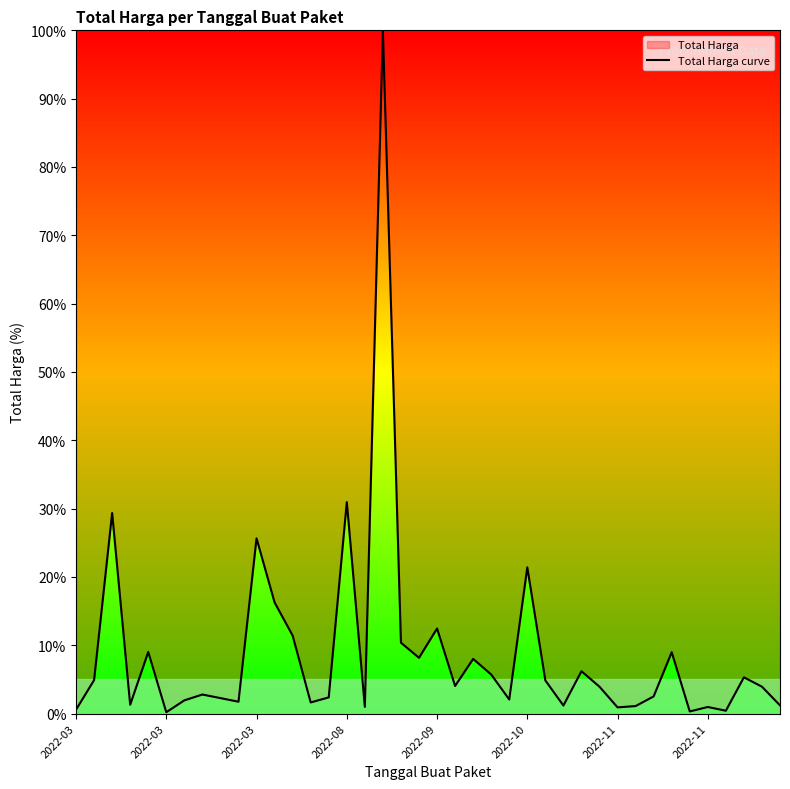

How many lines are shown in the chart?

1